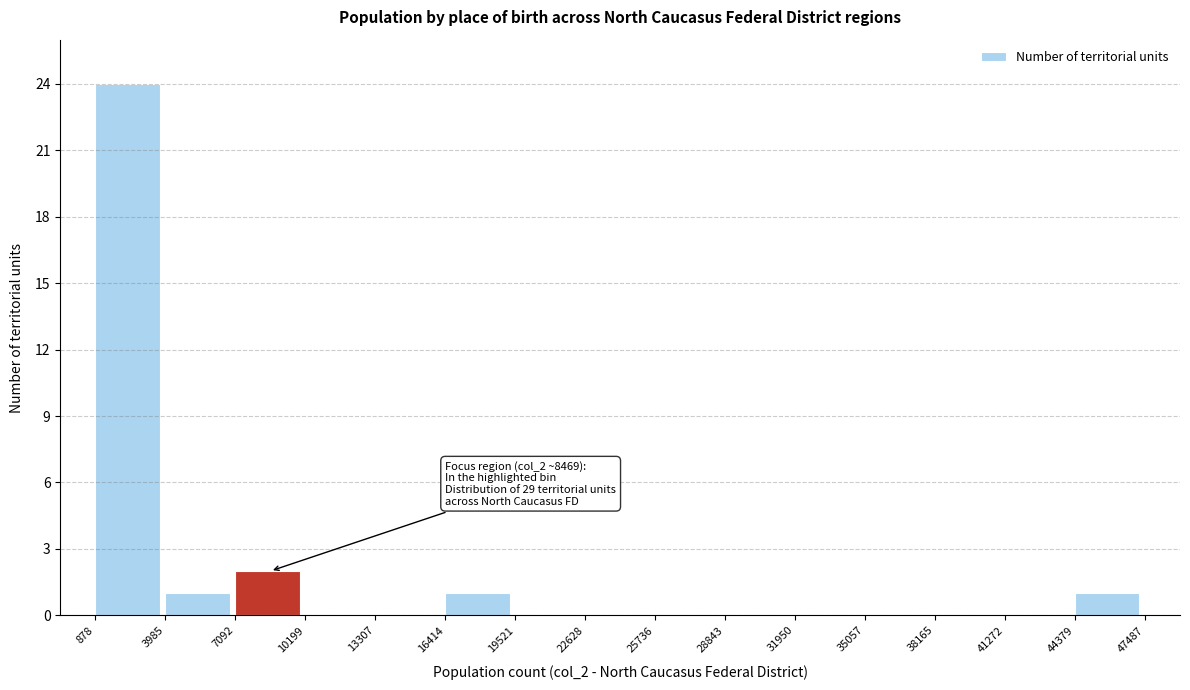

Over which range of the x-axis is the bar tallest?

878 to 3985